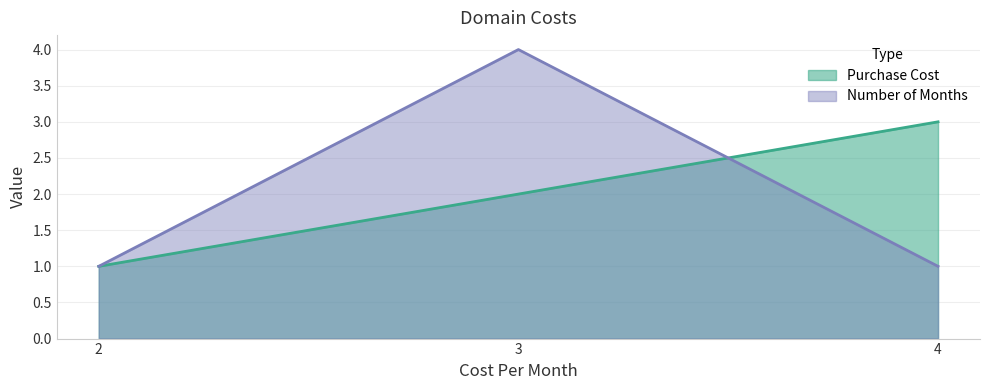

How many data points in Purchase Cost are less than 2?

1